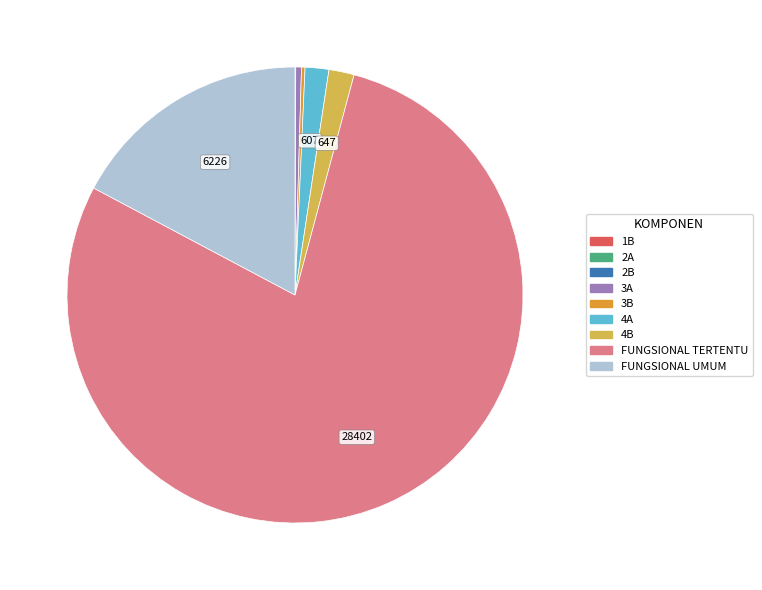

Which category accounts for the majority?

FUNGSIONAL TERTENTU